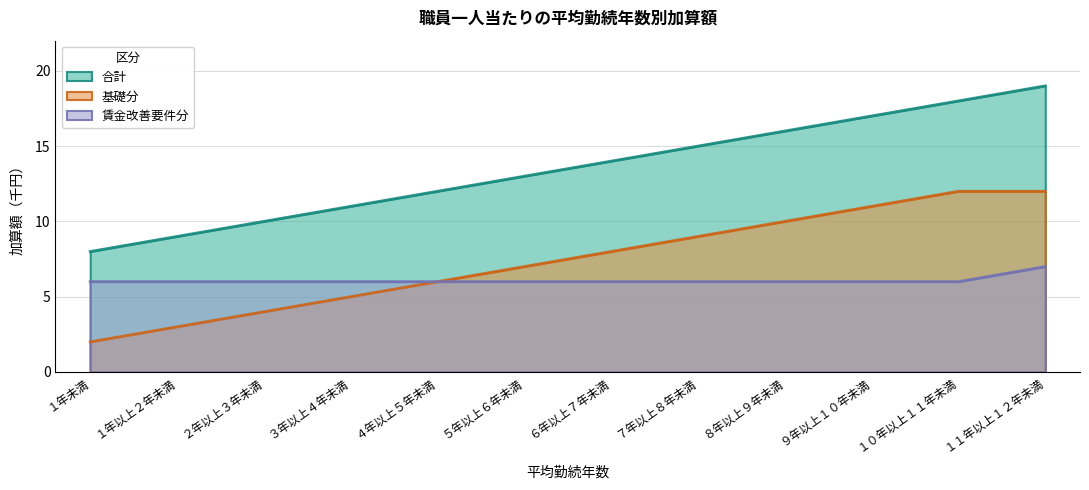

Rank the series by their maximum value, from lowest to highest.

賃金改善要件分, 基礎分, 合計